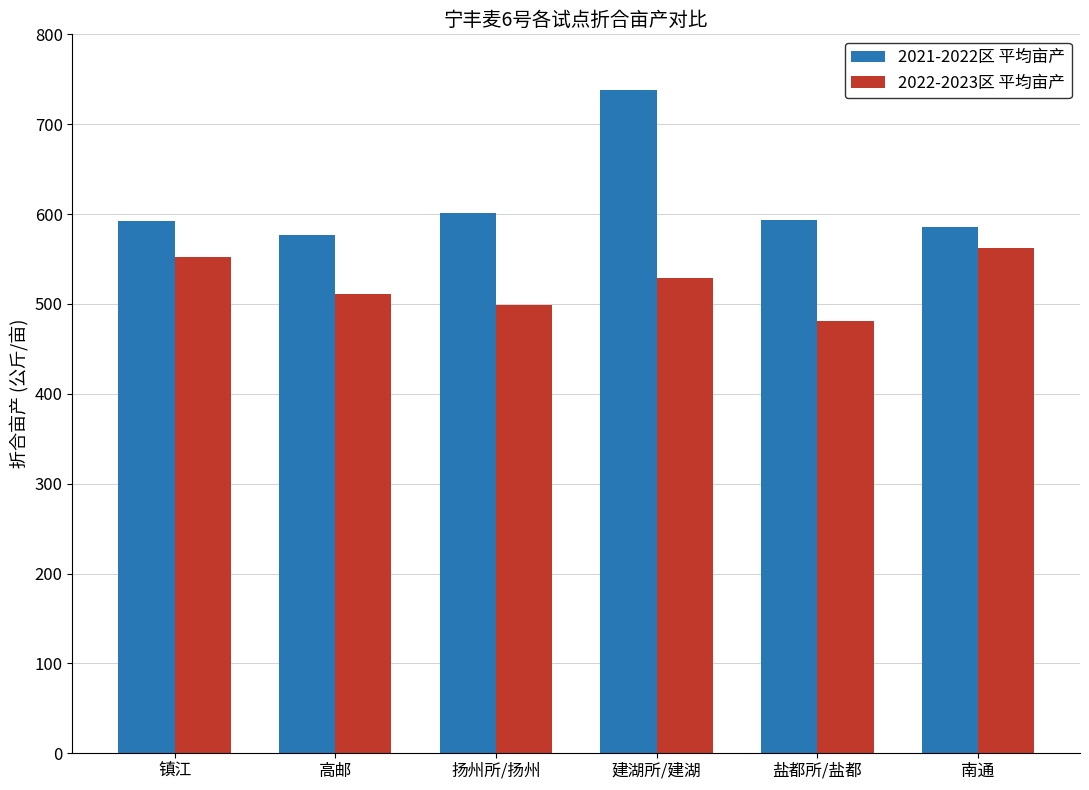

At which label does 2021-2022区 平均亩产 first exceed 593?

扬州所/扬州